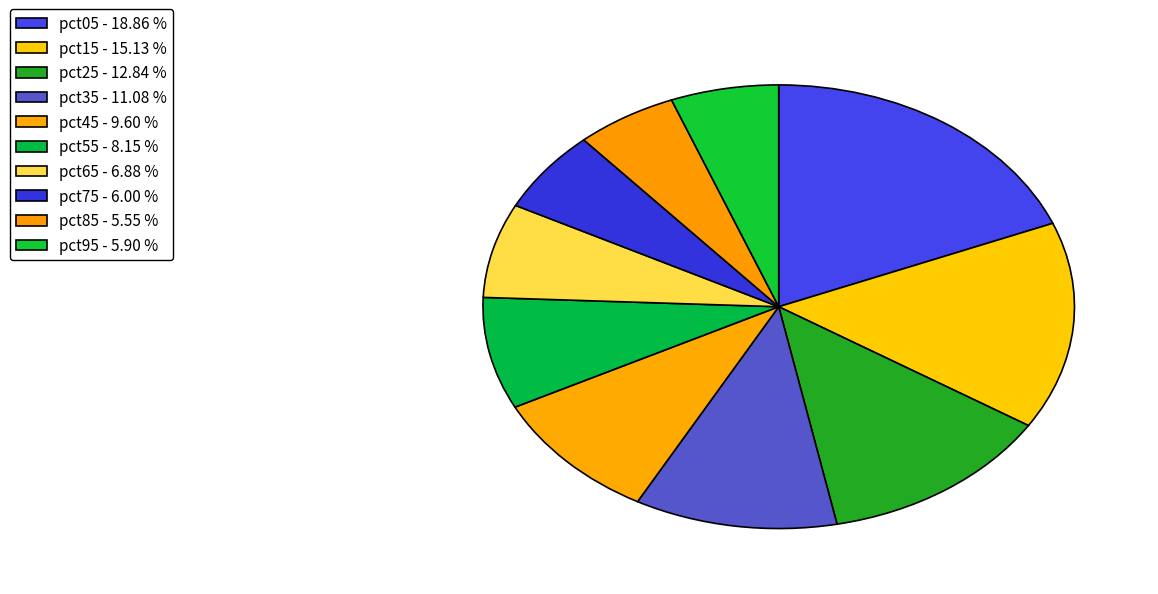

Count the number of slices in the pie.

10